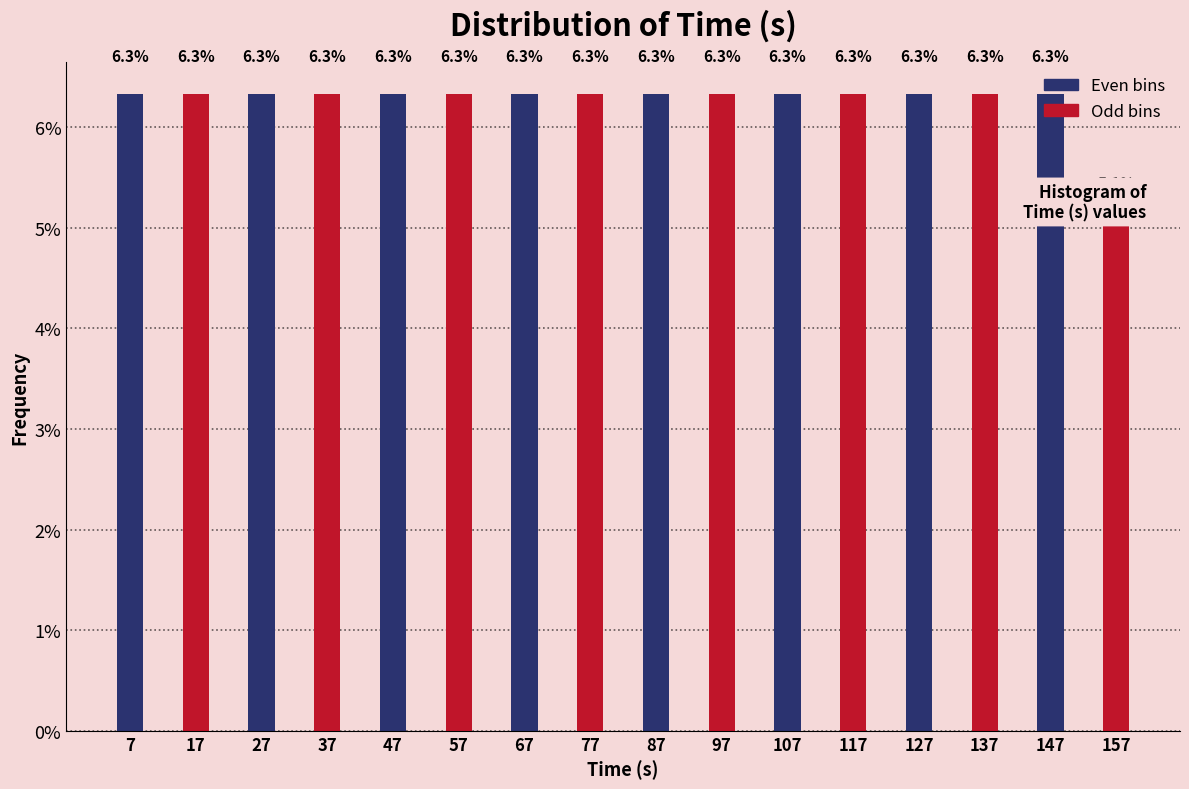

What is the value of the 14th bar from the left?

6.3